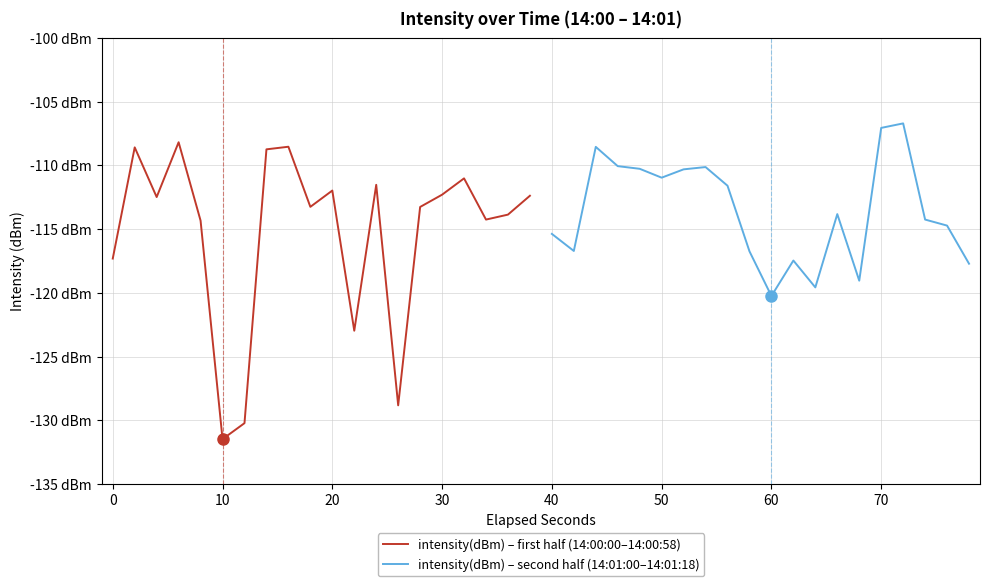

How many interior local valleys does the intensity(dBm) – first half (14:00:00–14:00:58) series have?

6